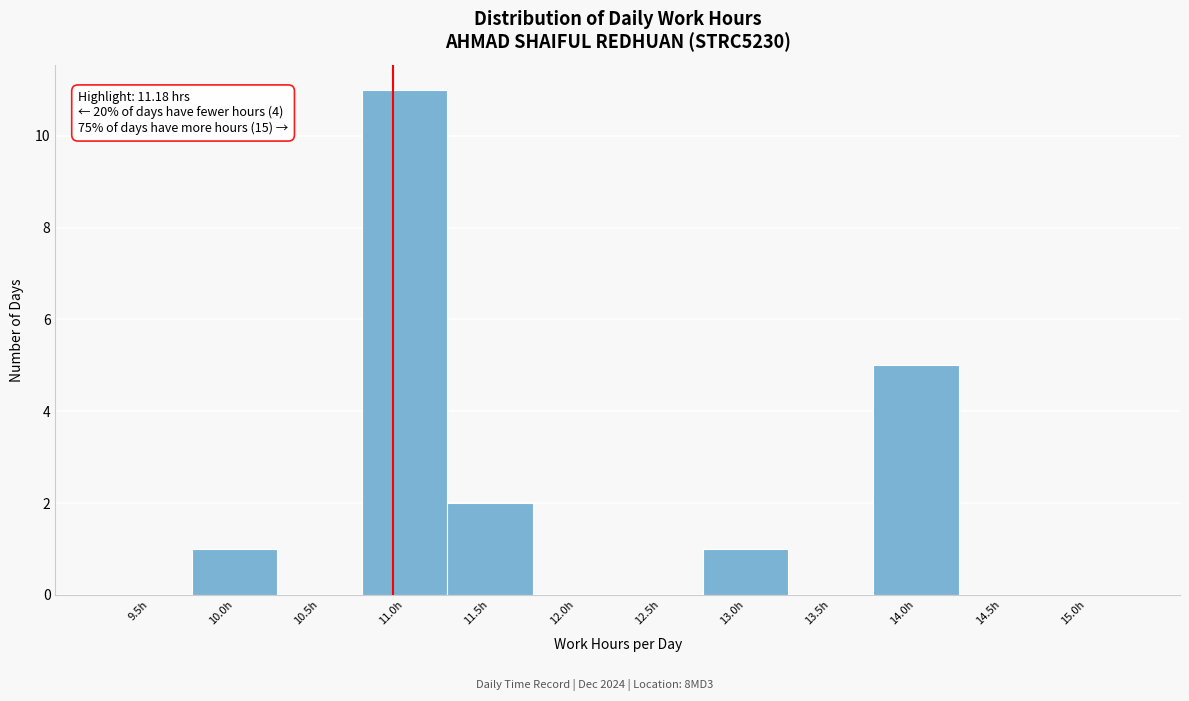

Reading left to right, list all the values displayed in this chart.

9.5h=0	10.0h=1	10.5h=0	11.0h=11	11.5h=2	12.0h=0	12.5h=0	13.0h=1	13.5h=0	14.0h=5	14.5h=0	15.0h=0